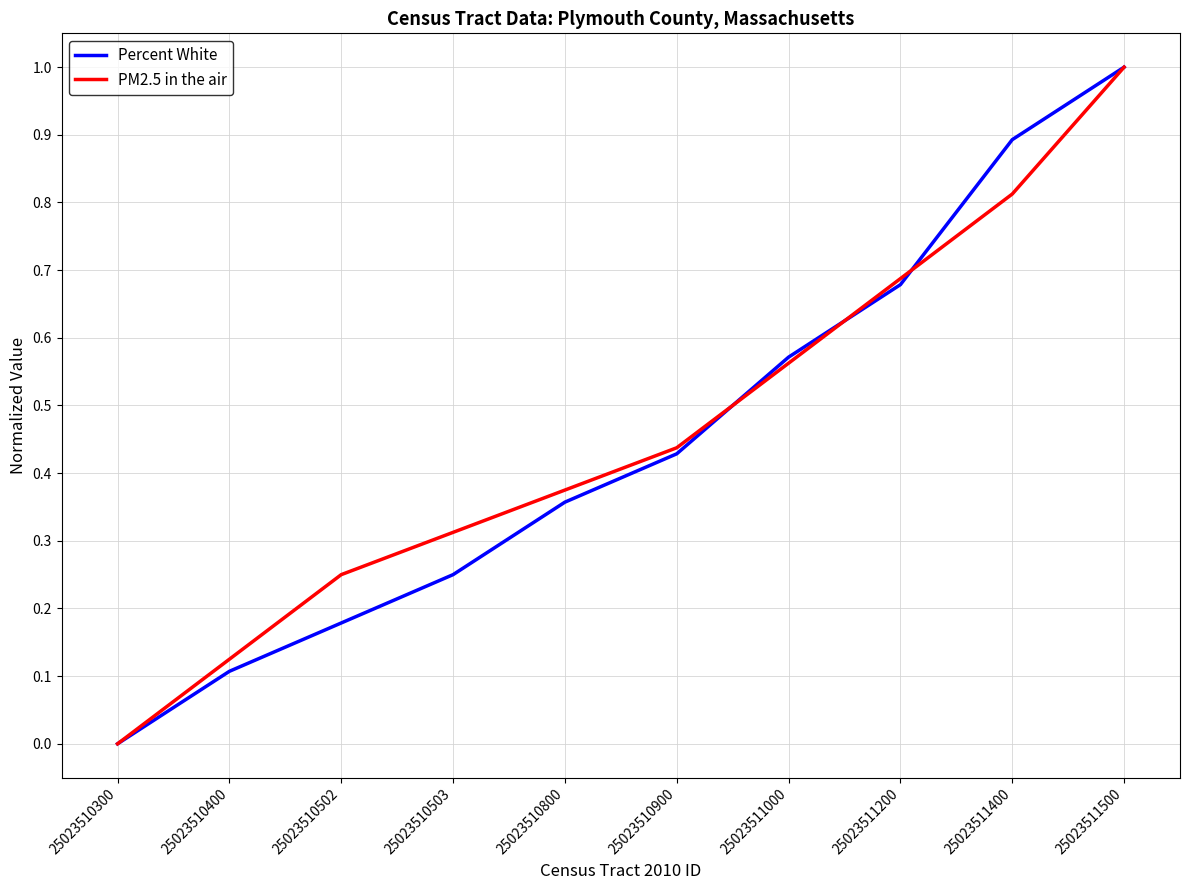

Is the value of Percent White at 25023510502 greater than the value of PM2.5 in the air at 25023511200?

No